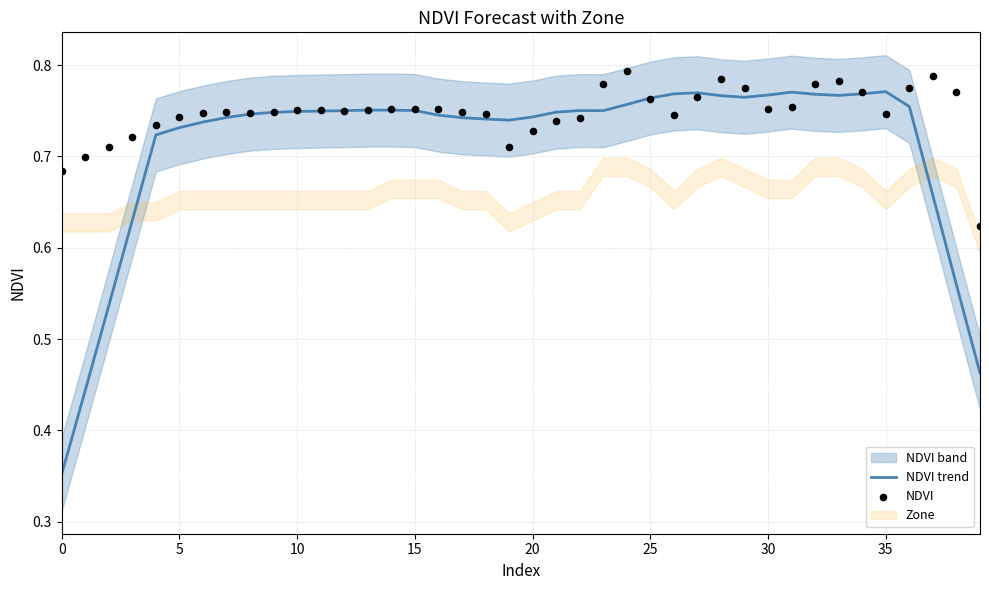

Which series contains the lowest Y value?

NDVI trend